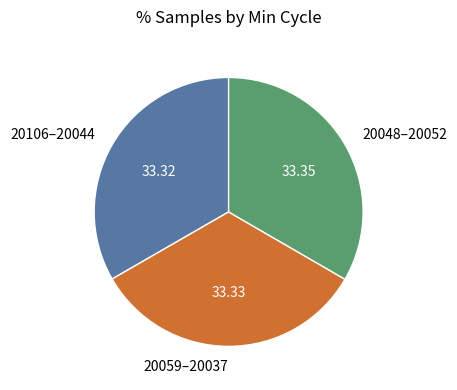

What is the ratio of the value at 20106–20044 to the value at 20059–20037?

1.0